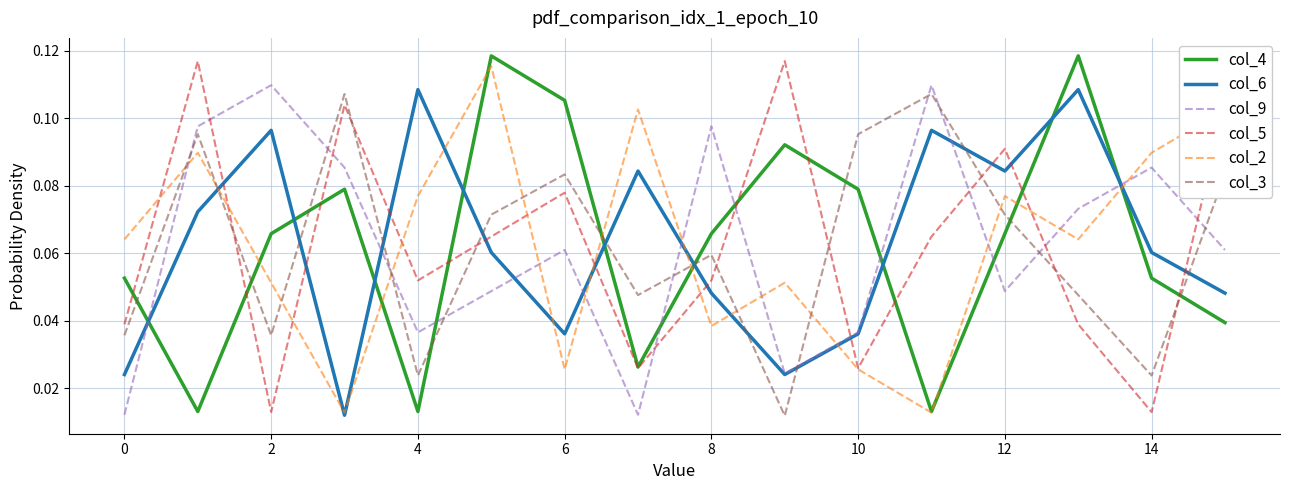

Which series ends up on top after the final intersection of col_5 and col_9?

col_5